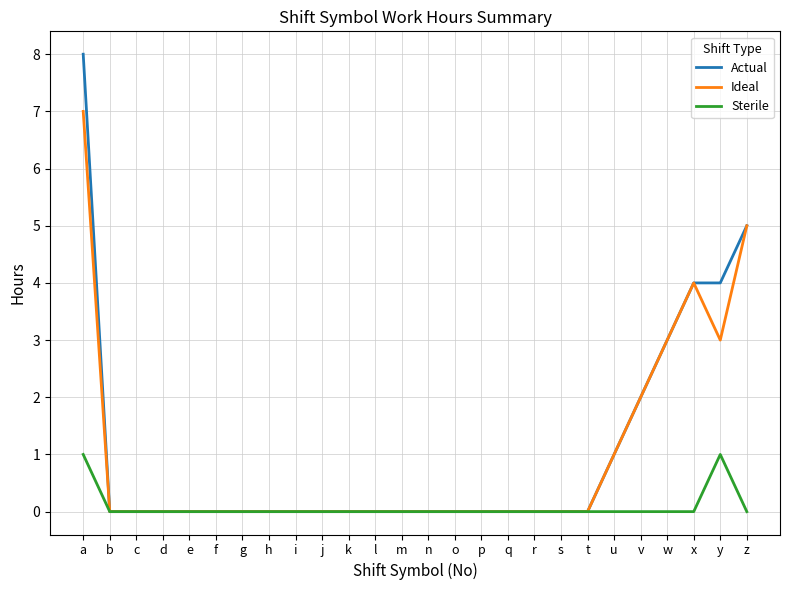

True or false: Sterile has a value of 0 at k.

True